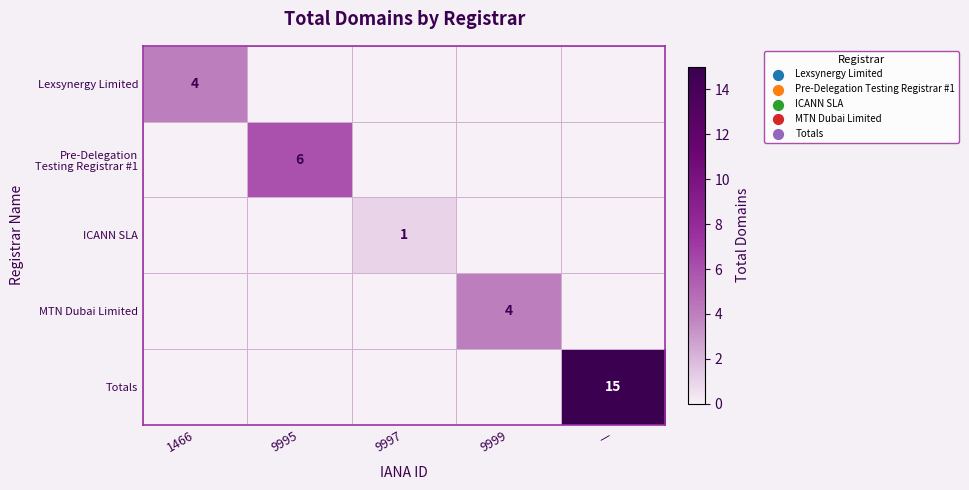

The value of Lexsynergy Limited at 1466 is 1. True or false?

False